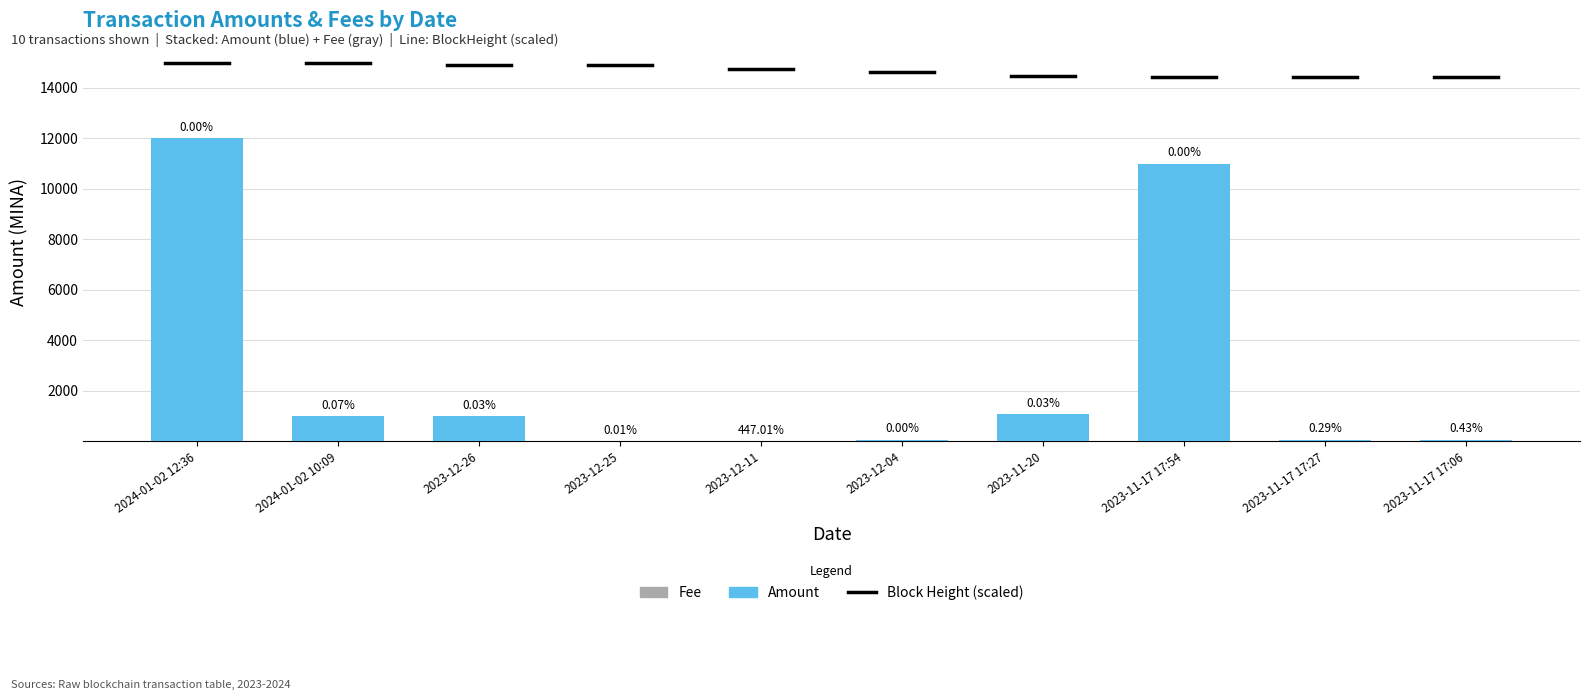

At which label is Amount closest to 6000?

2023-11-20